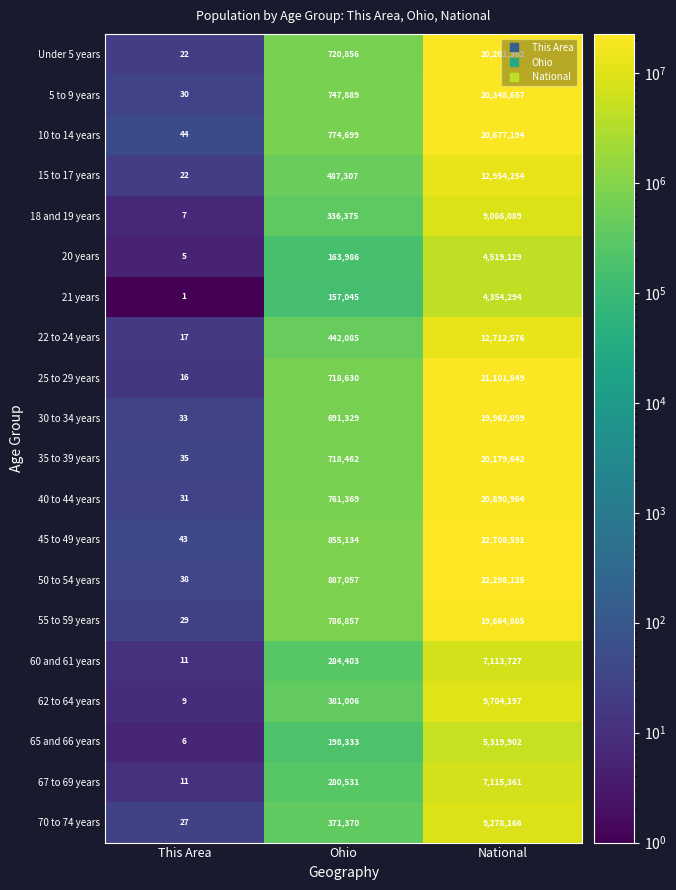

What is the difference between the highest and lowest values at Ohio?

730012